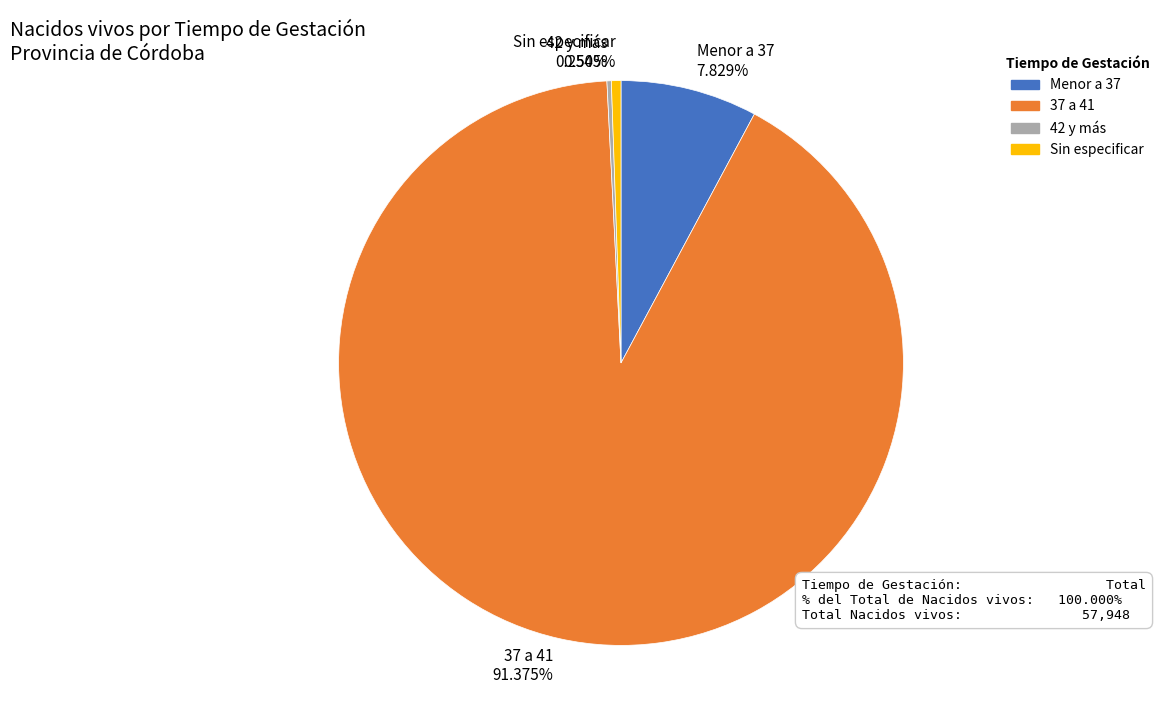

Which slice is the largest?

37 a 41